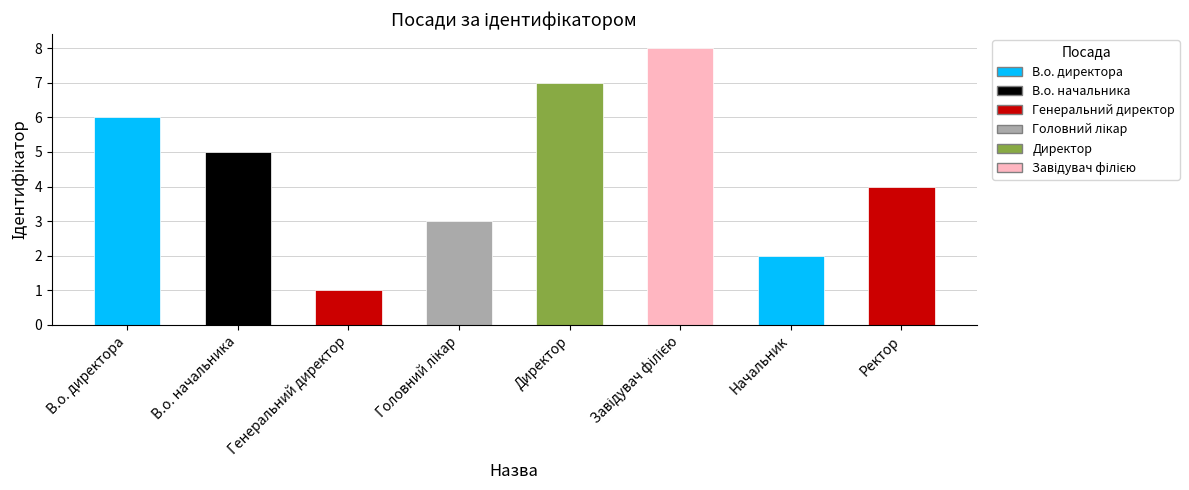

What is the difference between the maximum and second lowest values?

6